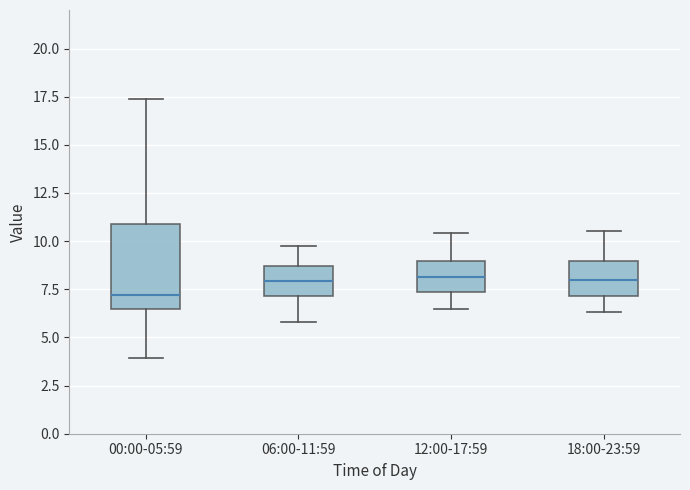

Comparing the boxes themselves (not the whiskers), which one is the tallest?

00:00-05:59